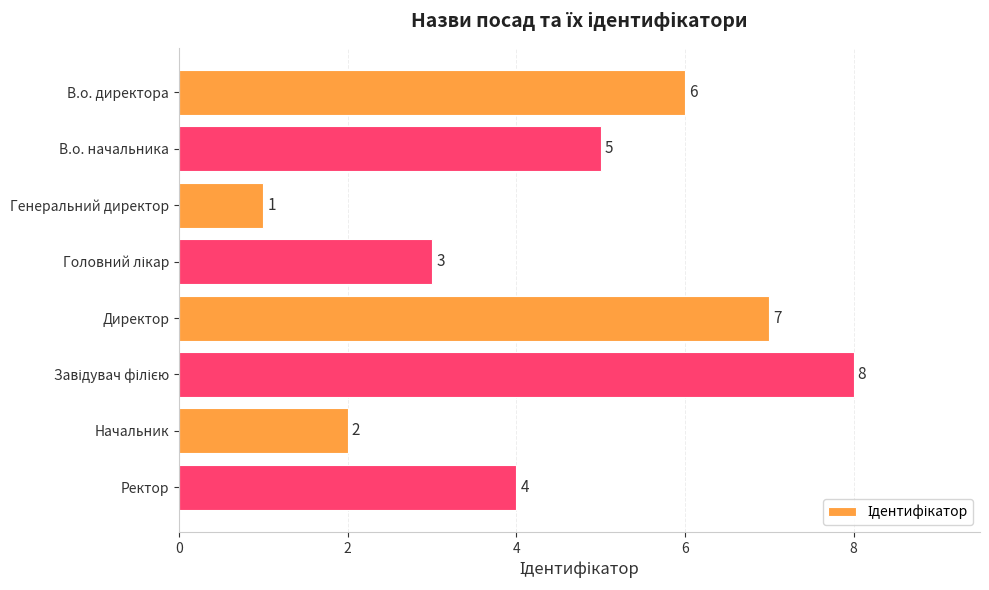

How many bars are there in total?

8